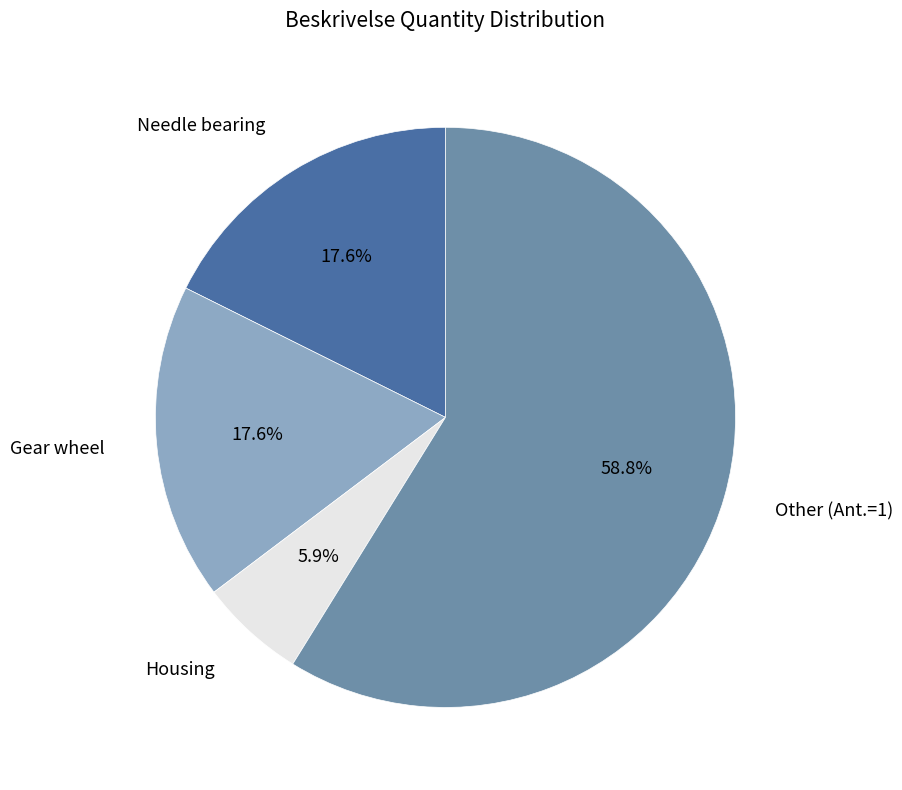

Does any single category account for the majority?

Yes